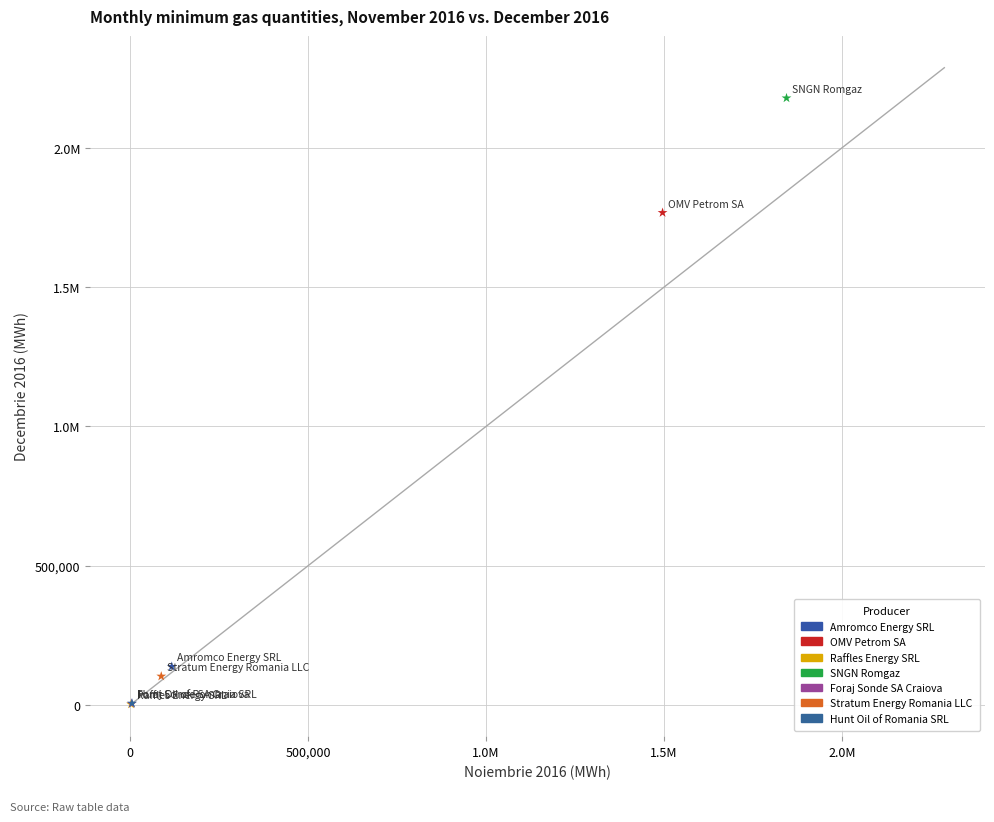

What are all the series names shown in the legend?

Amromco Energy SRL, OMV Petrom SA, Raffles Energy SRL, SNGN Romgaz, Foraj Sonde SA Craiova, Stratum Energy Romania LLC, Hunt Oil of Romania SRL